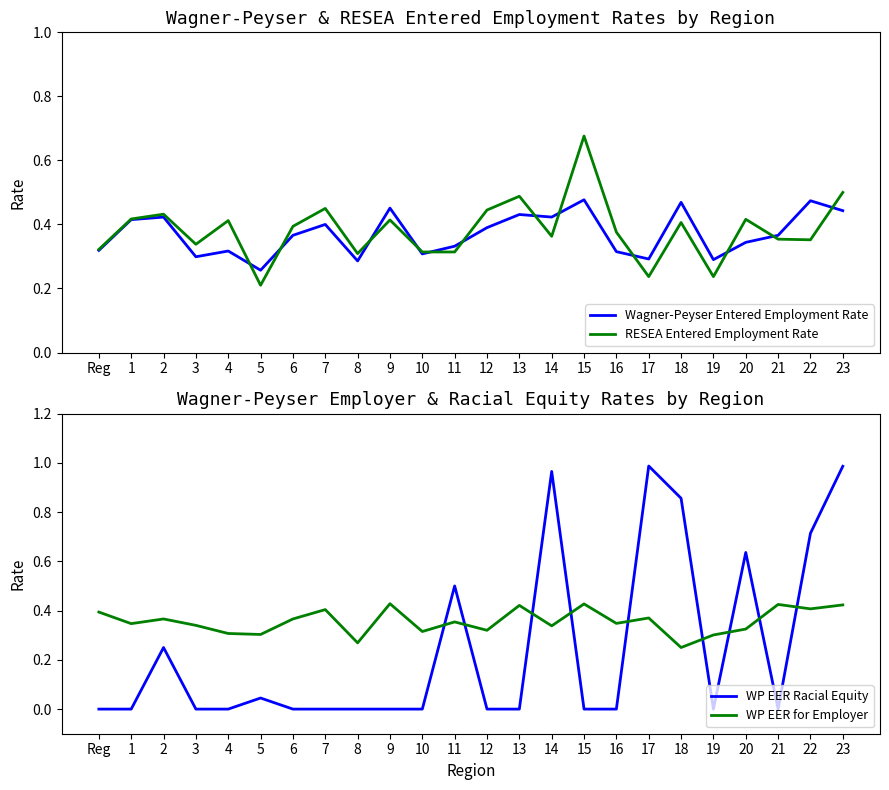

How many interior local peaks does the WP EER Racial Equity series have?

6